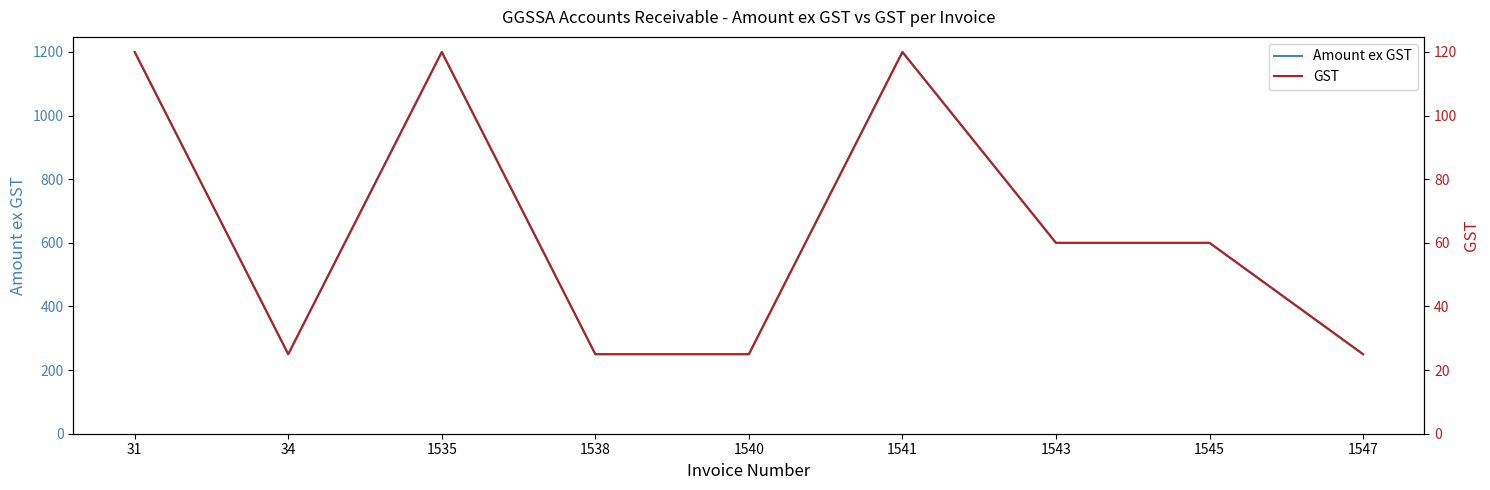

True or false: Amount ex GST and GST cross at least once.

False